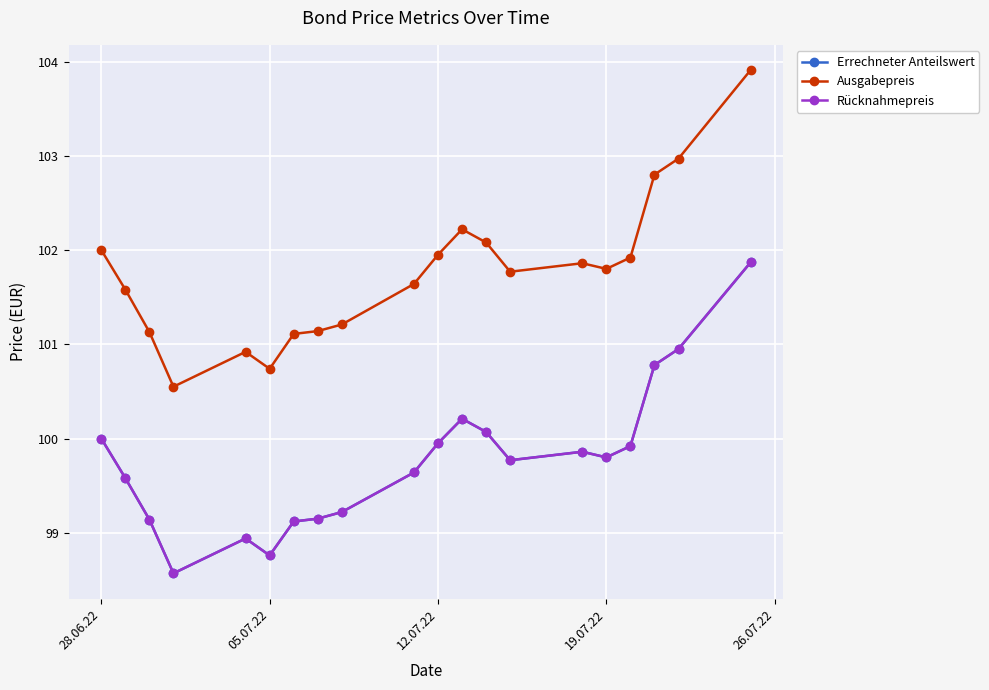

True or false: Errechneter Anteilswert and Rücknahmepreis cross at least once.

False